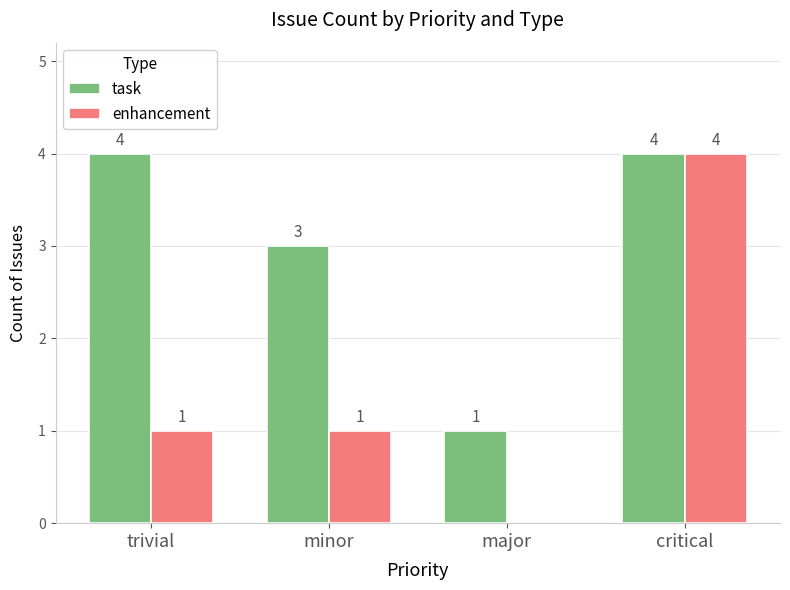

Reading right to left, transcribe all the data shown in this chart.

task: critical=4	major=1	minor=3	trivial=4
enhancement: critical=4	major=0	minor=1	trivial=1